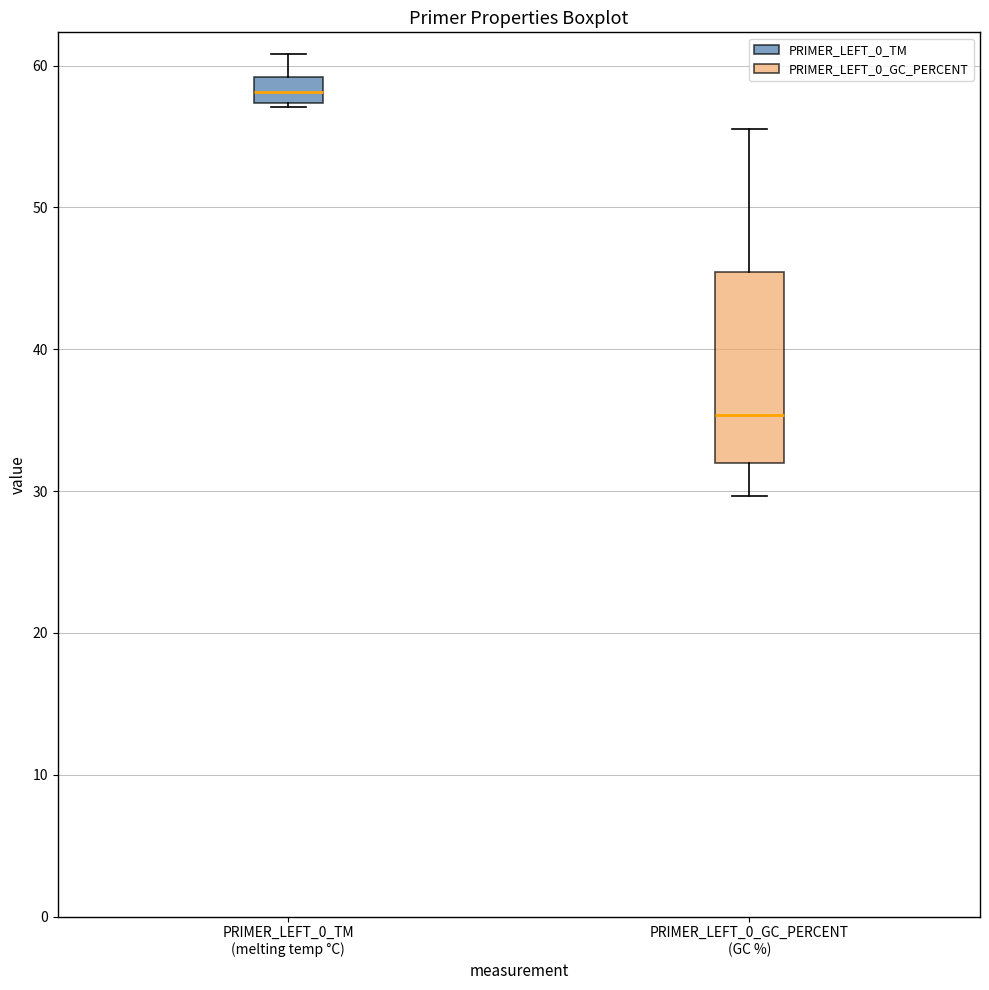

Which box is the tallest, from its lower edge to its upper edge?

PRIMER_LEFT_0_GC_PERCENT (GC %)